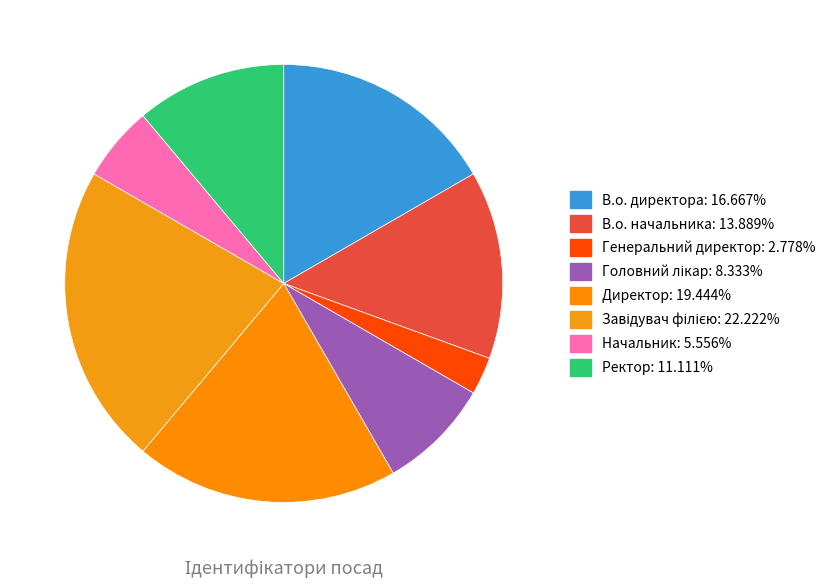

Rank the categories by value from highest to lowest.

Завідувач філією, Директор, В.о. директора, В.о. начальника, Ректор, Головний лікар, Начальник, Генеральний директор